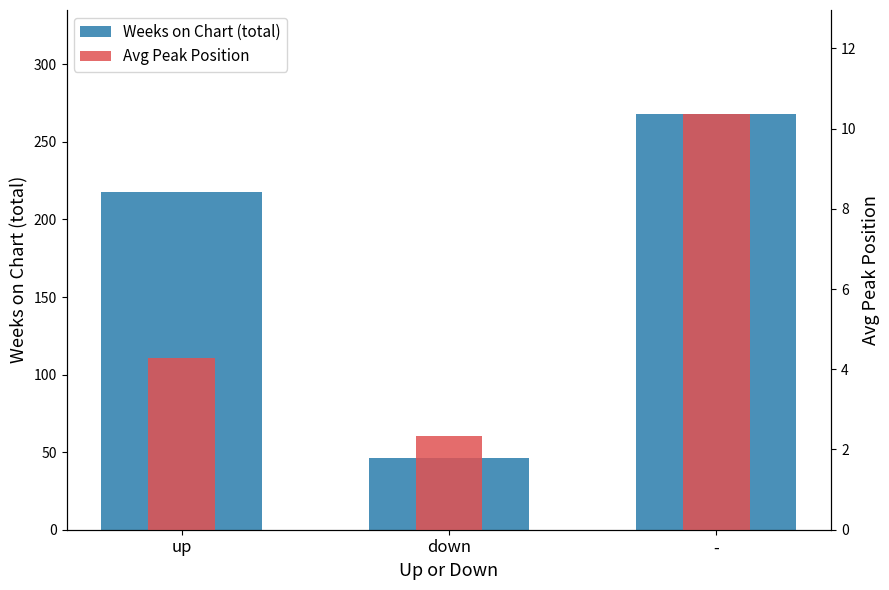

Reading left to right, extract all data points from this chart.

Weeks on Chart (total): up=218.0	down=46.0	-=268.0
Avg Peak Position: up=4.3	down=2.3	-=10.4